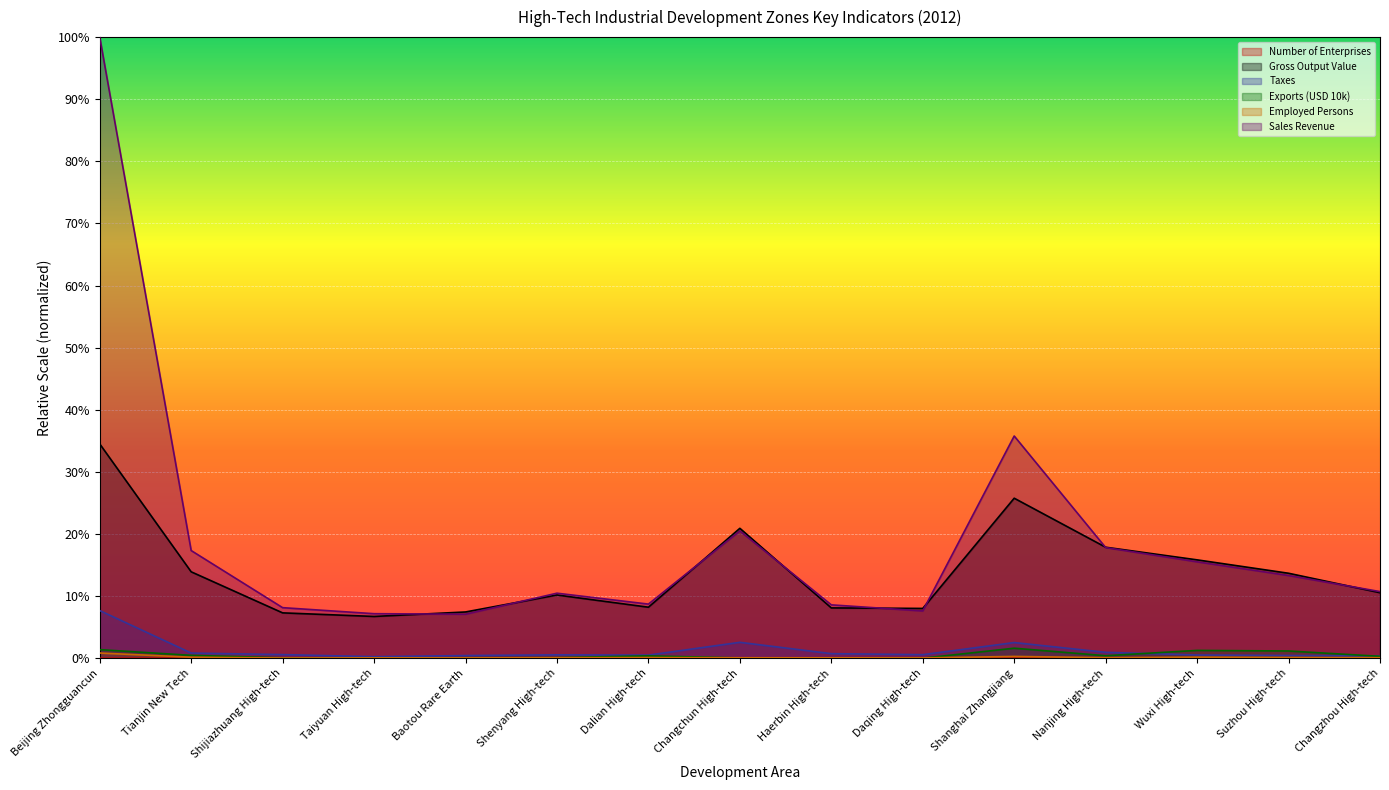

Reading right to left, what are all the values shown in this chart?

Number of Enterprises: 0.0	0.0	0.0	0.0	0.0	0.0	0.0	0.0	0.0	0.0	0.0	0.0	0.0	0.0	0.0
Gross Output Value: 0.1	0.1	0.2	0.2	0.3	0.1	0.1	0.2	0.1	0.1	0.1	0.1	0.1	0.1	0.3
Taxes: 0.0	0.0	0.0	0.0	0.0	0.0	0.0	0.0	0.0	0.0	0.0	0.0	0.0	0.0	0.1
Exports (USD 10k): 0.0	0.0	0.0	0.0	0.0	0.0	0.0	0.0	0.0	0.0	0.0	0.0	0.0	0.0	0.0
Employed Persons: 0.0	0.0	0.0	0.0	0.0	0.0	0.0	0.0	0.0	0.0	0.0	0.0	0.0	0.0	0.0
Sales Revenue: 0.1	0.1	0.2	0.2	0.4	0.1	0.1	0.2	0.1	0.1	0.1	0.1	0.1	0.2	1.0